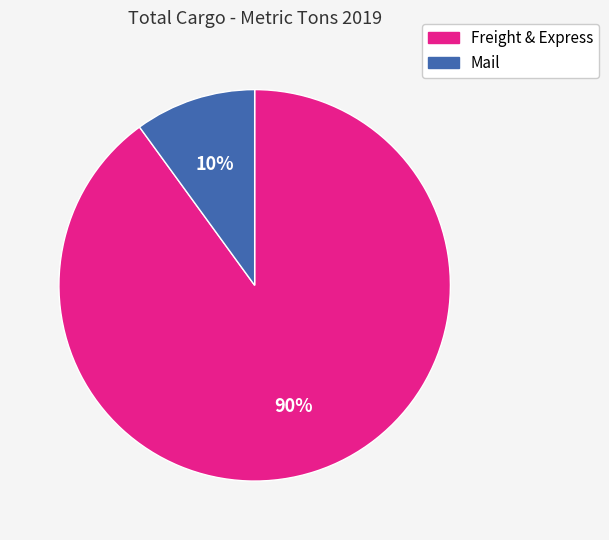

Do Freight & Express and Mail together represent more than half of the pie?

Yes